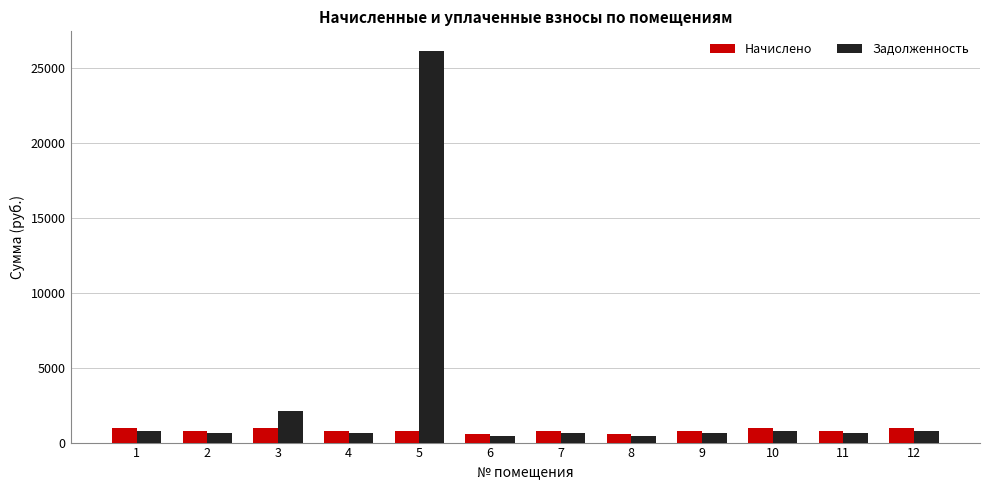

Between 2 and 5, which series saw the biggest shift?

Задолженность